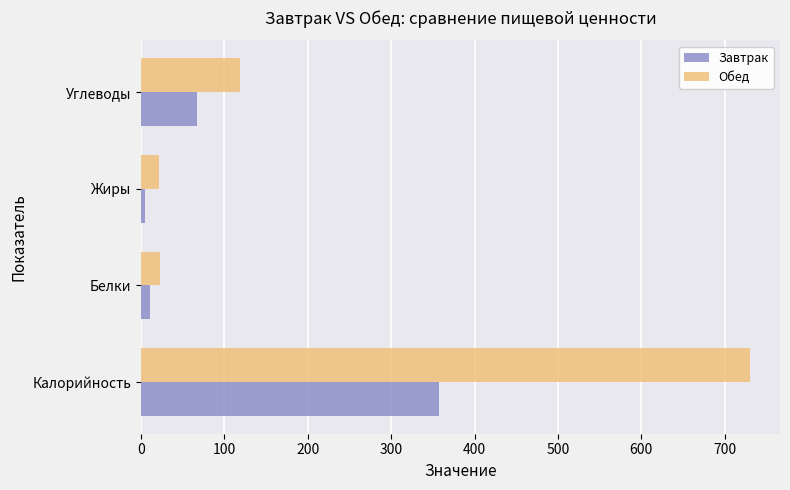

Which series has the largest total across all categories?

Обед